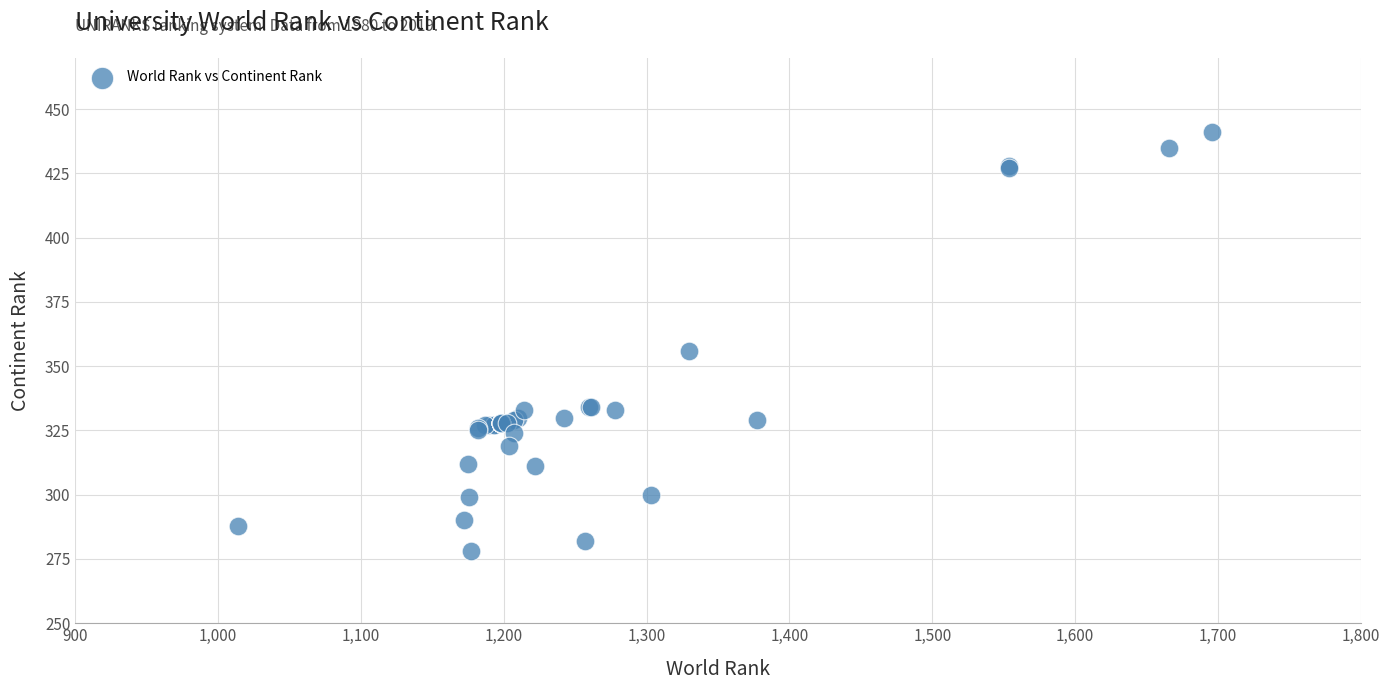

What Y value in the scatter plot is closest to 359?

356